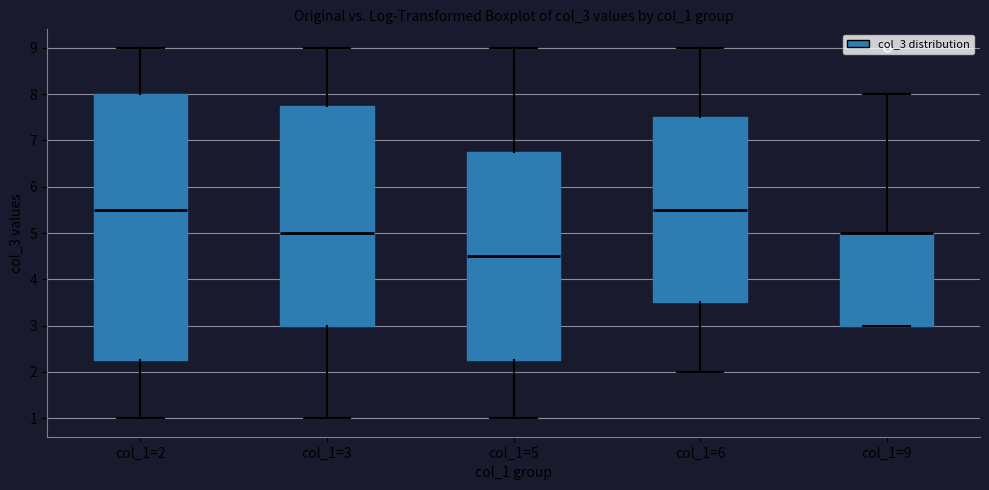

Reading left to right, transcribe this box plot: for each box, give where its median line is, the range the box spans, and where its two whiskers end, as read against the y-axis. The values are not printed on the chart, so give them approximately, as read against the axis.

col_1=2: median 5.5, box 2.3 to 8.0, whiskers 1.0 to 9.0
col_1=3: median 5.0, box 3.0 to 7.8, whiskers 1.0 to 9.0
col_1=5: median 4.5, box 2.3 to 6.8, whiskers 1.0 to 9.0
col_1=6: median 5.5, box 3.5 to 7.5, whiskers 2.0 to 9.0
col_1=9: median 5.0 (drawn on the box's upper edge), box 3.0 to 5.0, whiskers 3.0 to 8.0